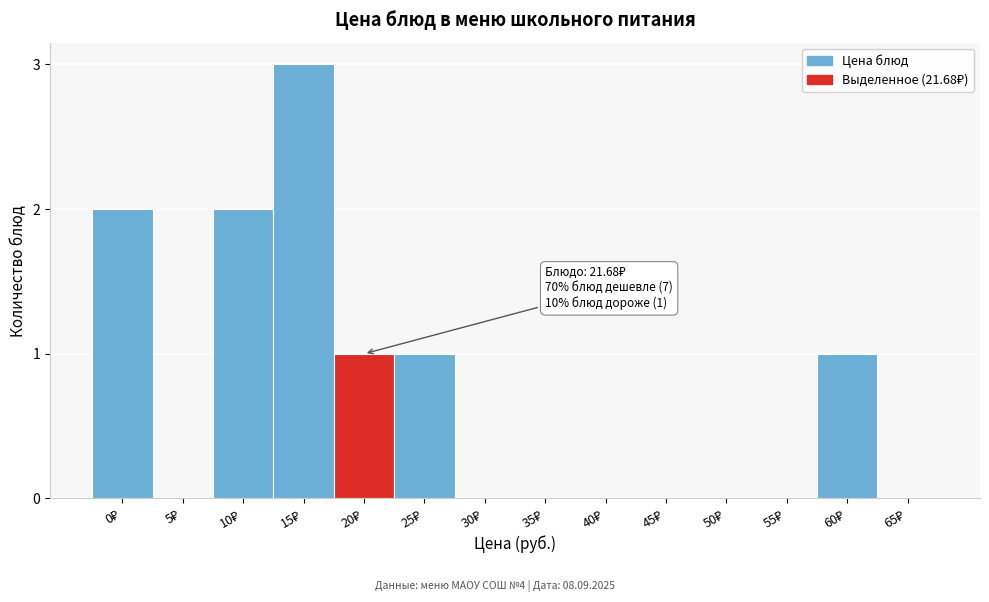

What is the sum of all values?

10